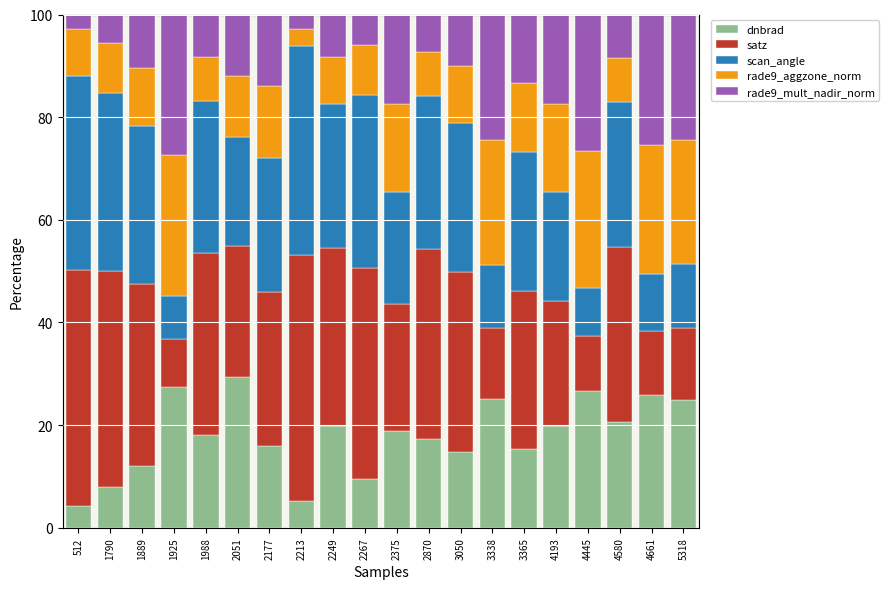

Count the number of categories in the chart.

20